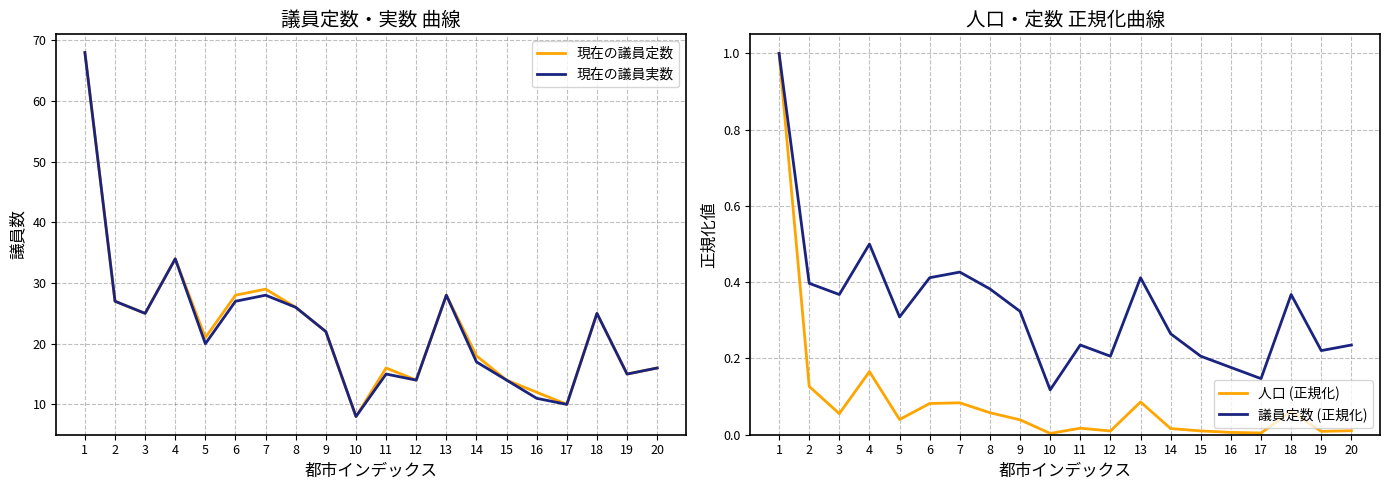

The 人口 (正規化) series shows 0.0 at 10. True or false?

True